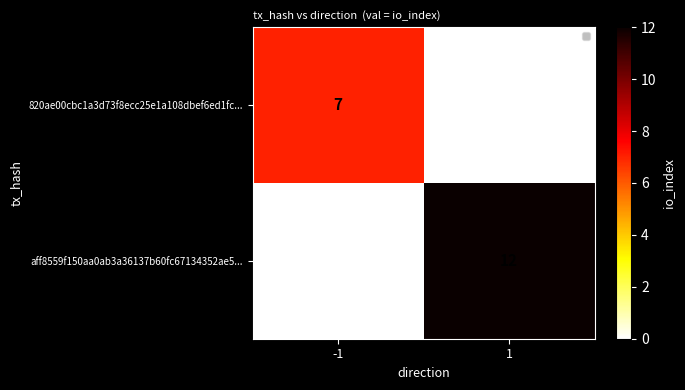

Is it true that aff8559f150aa0ab3a36137b60fc67134352ae5... equals 12 at 1?

True